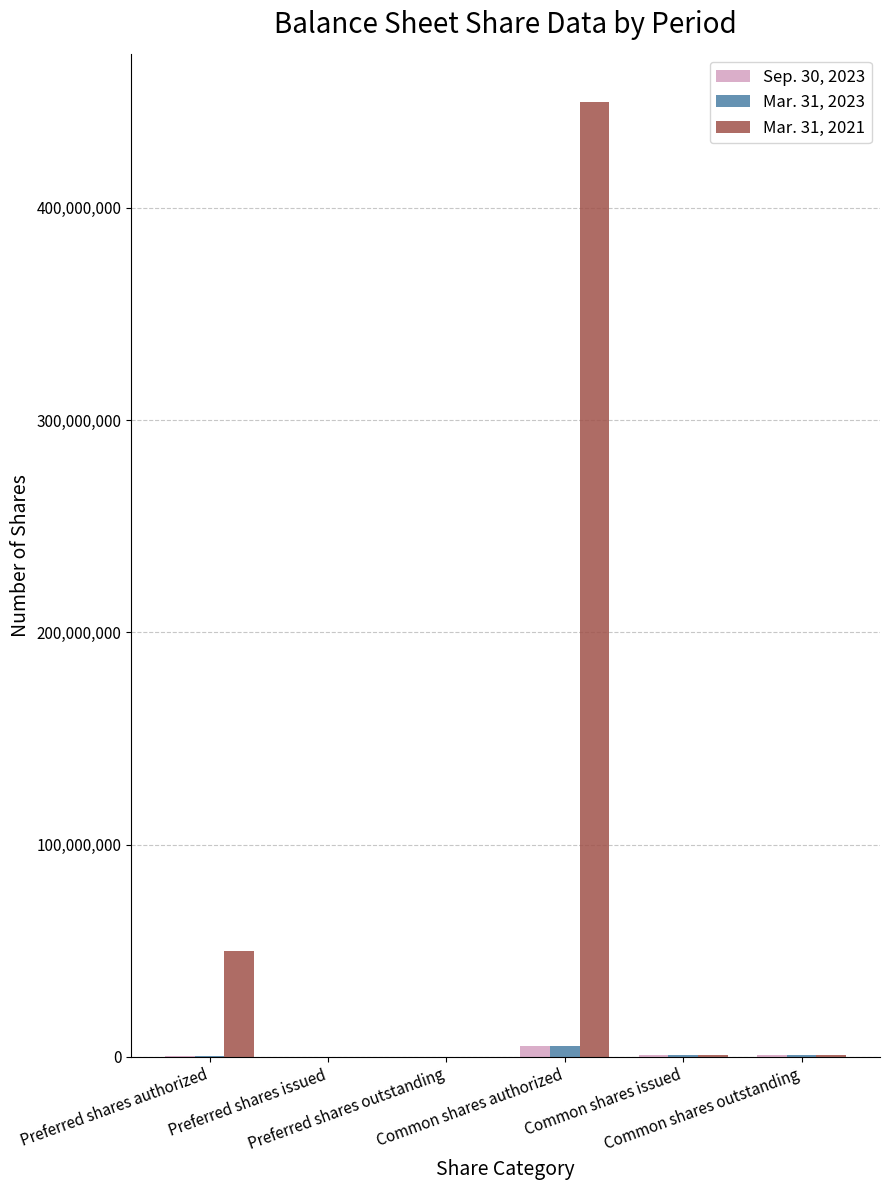

Count the number of categories in the chart.

6